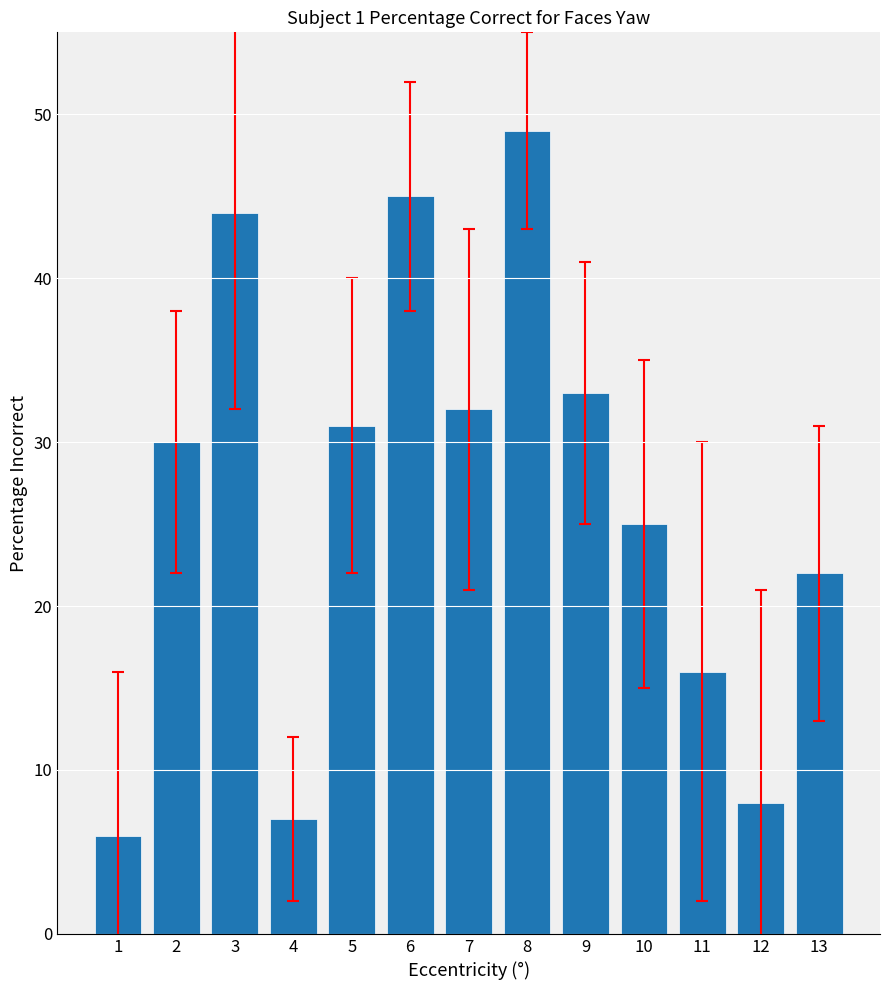

Reading right to left, list all the values displayed in this chart.

22	8	16	25	33	49	32	45	31	7	44	30	6